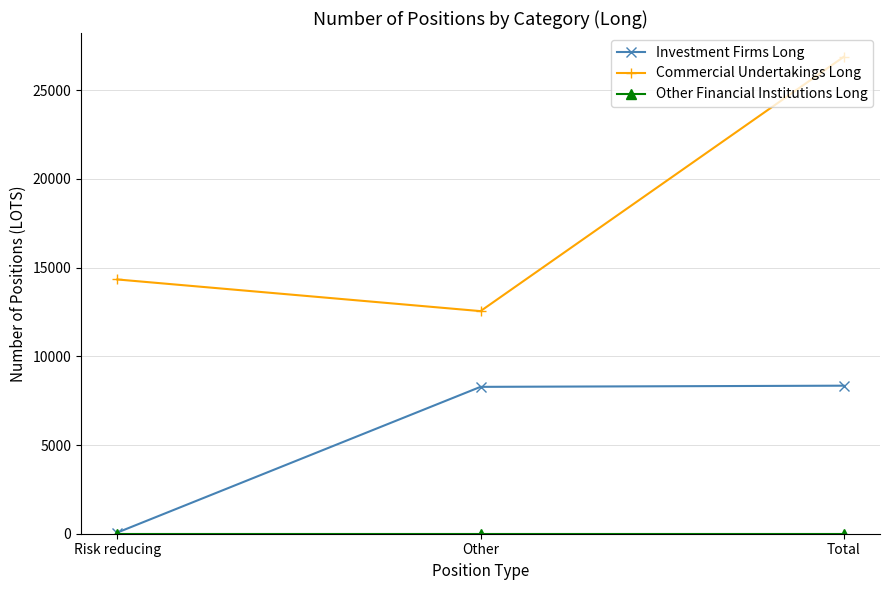

Count the number of categories in the chart.

3